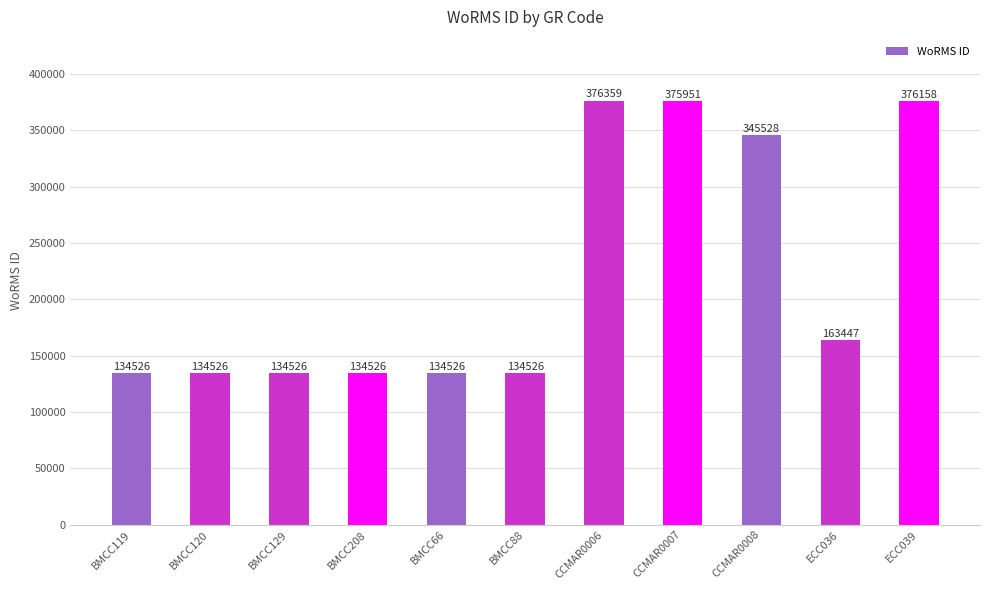

What is the change in value from BMCC129 to CCMAR0006?

+241833